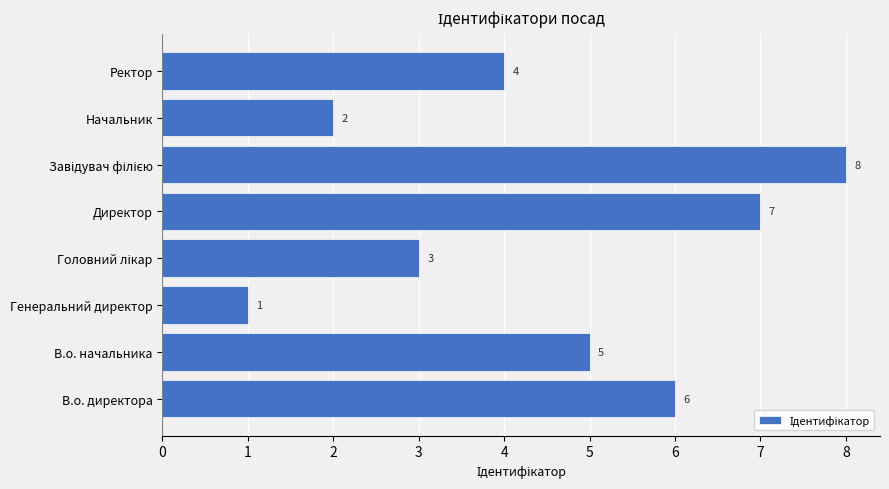

Count the number of data series in this chart.

1